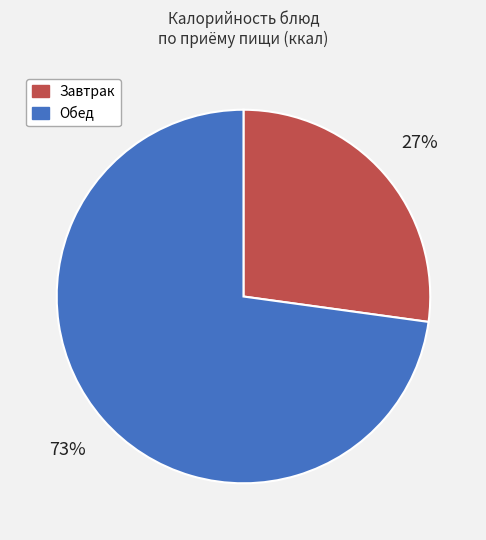

Is the sum of Обед and Завтрак greater than half?

Yes